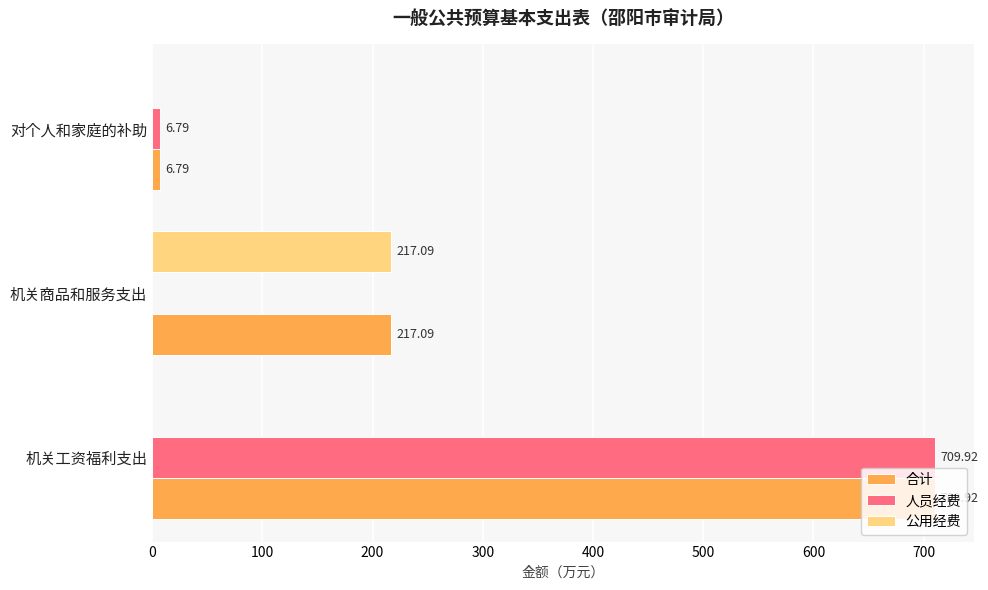

Between 机关工资福利支出 and 机关商品和服务支出, which series saw the biggest shift?

人员经费